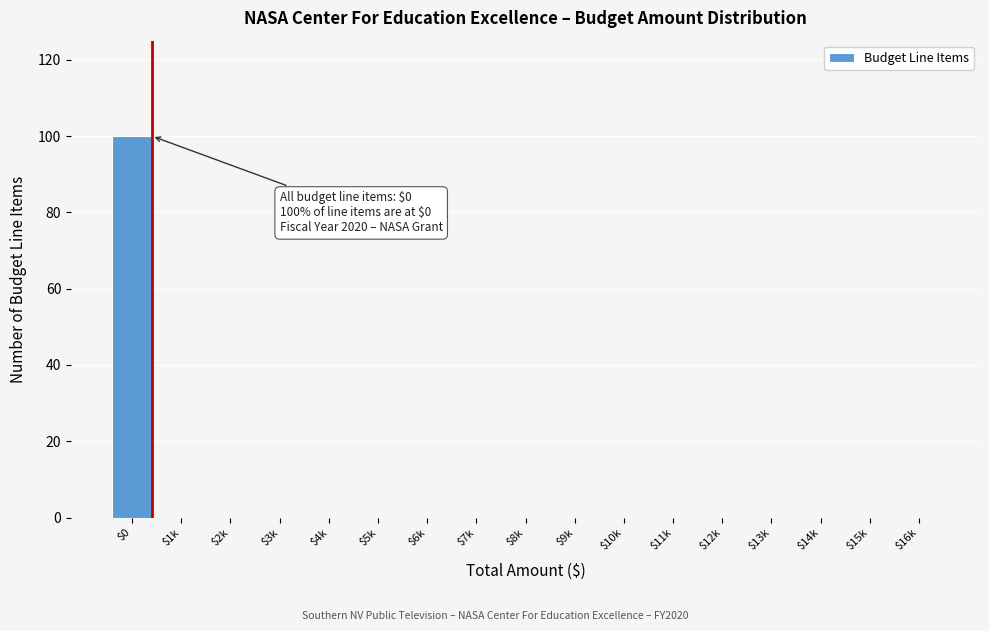

True or false: the data shows 0 at $14k.

True